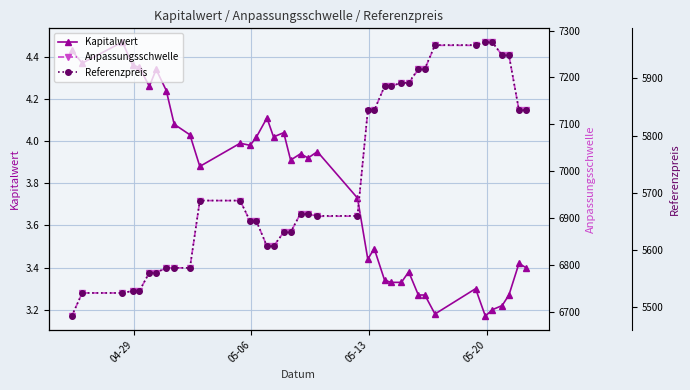

How many series are shown in this chart?

3